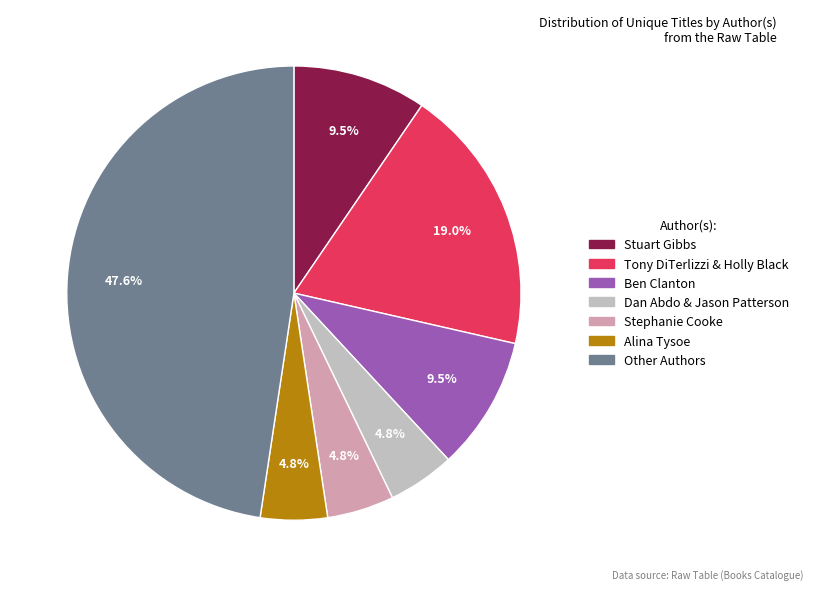

How many segments does this pie chart have?

7